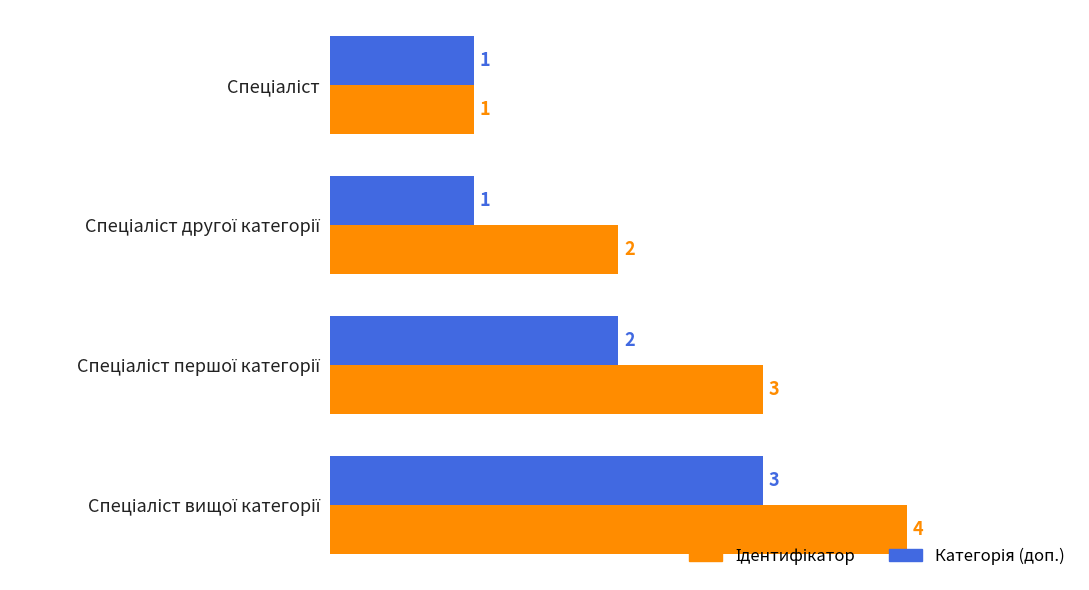

At how many categories does at least one series exceed 3?

1